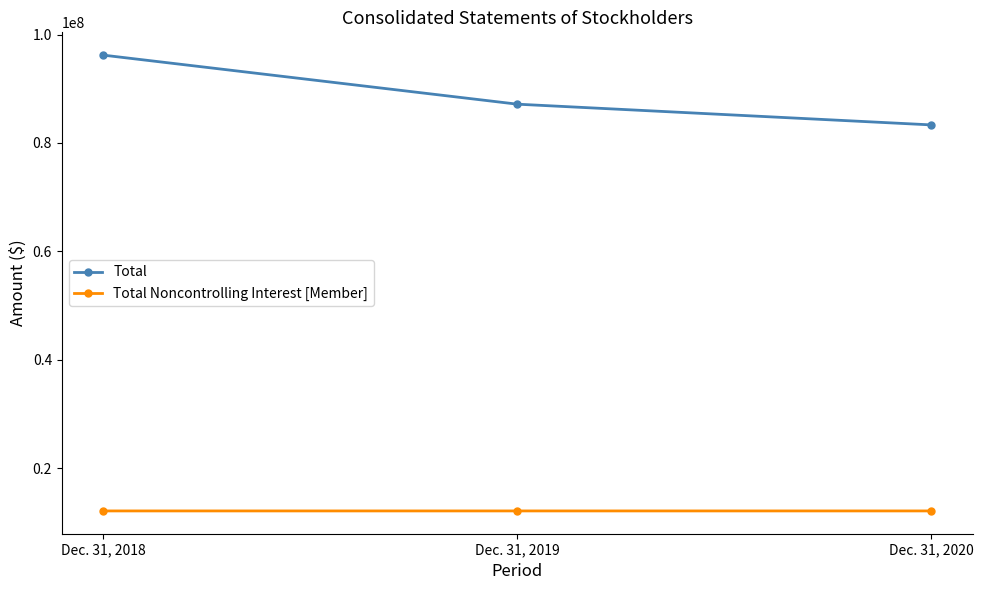

How many Total Noncontrolling Interest [Member] values are between 12092080 and 12092224?

3